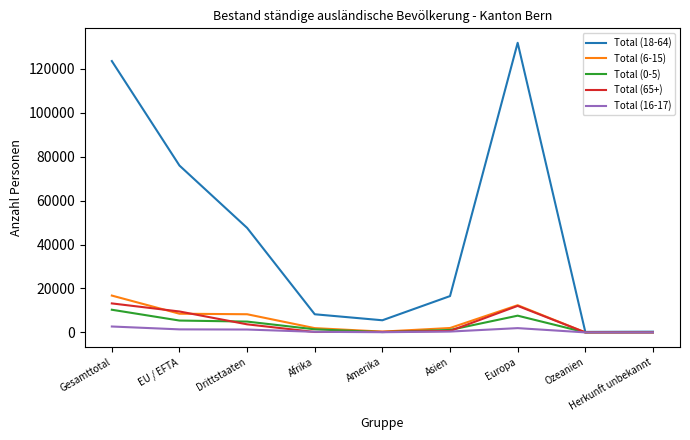

Which label corresponds to the largest value in the chart?

Europa